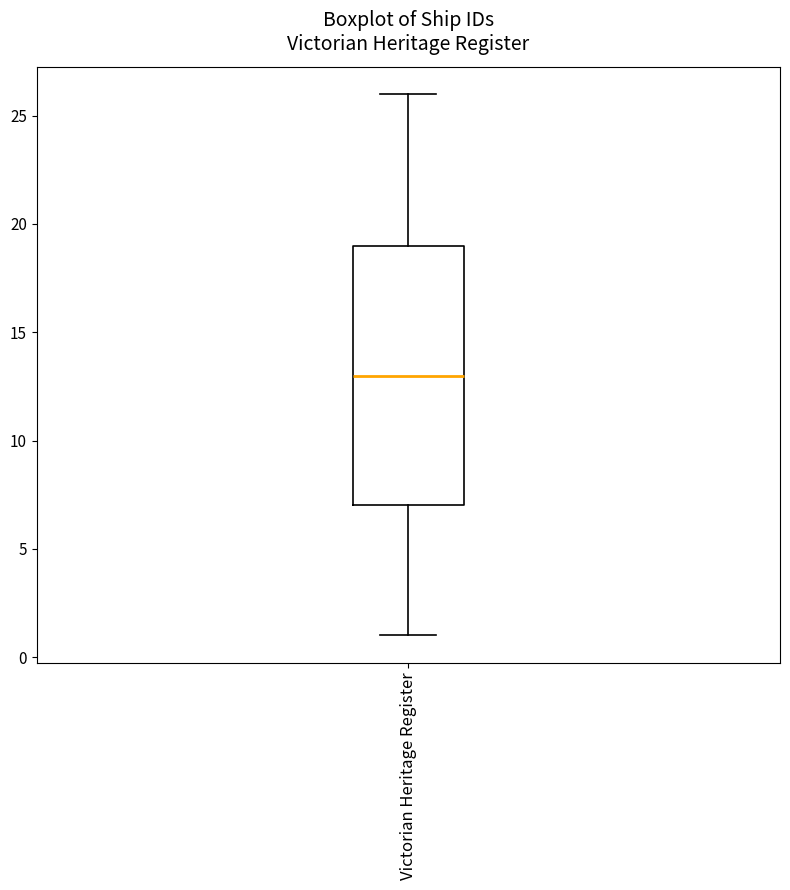

Transcribe this box plot: give where the median line is, the range the box spans, and where the two whiskers end, as read against the y-axis. The values are not printed on the chart, so give them approximately, as read against the axis.

median 13, box 7 to 19, whiskers 1 to 26